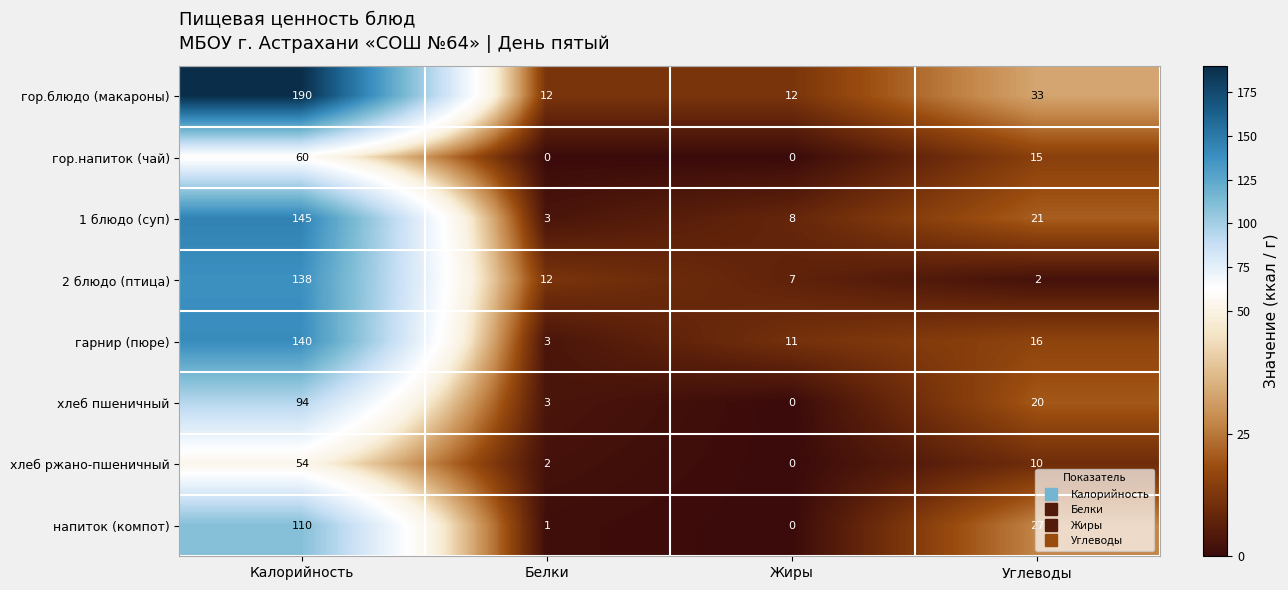

The гарнир (пюре) series shows 92 at Калорийность. True or false?

False